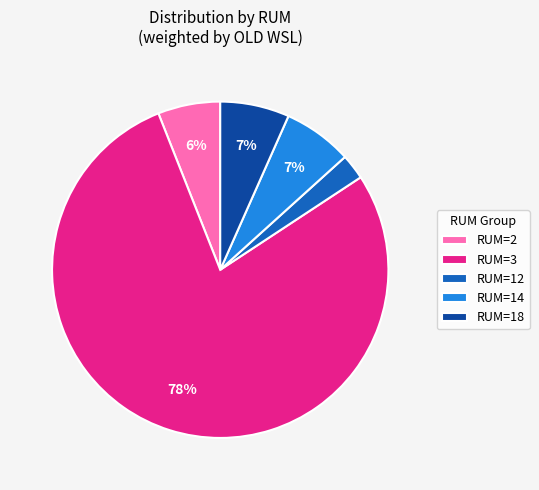

The RUM=14 slice represents 7% of the pie. True or false?

True